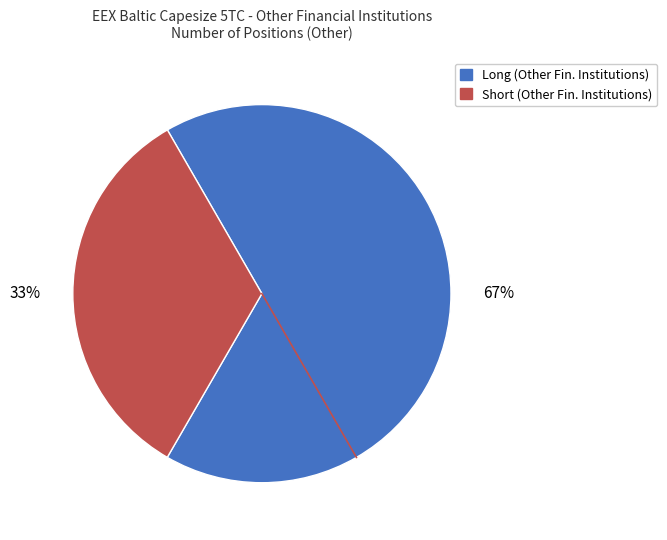

How many slices are in this pie chart?

2